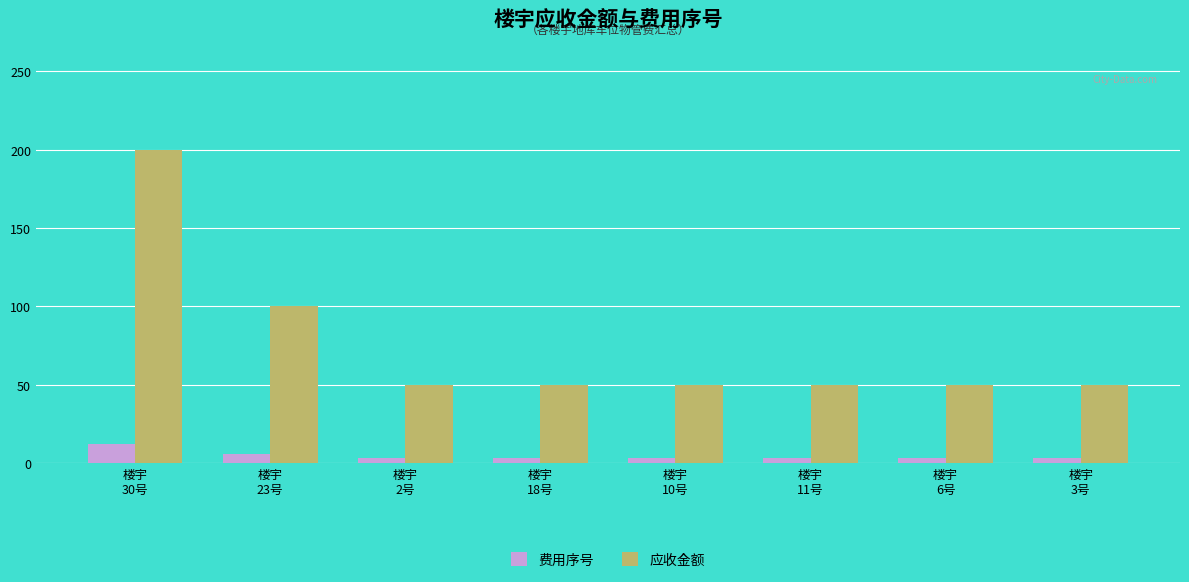

What is the minimum value for 应收金额?

50